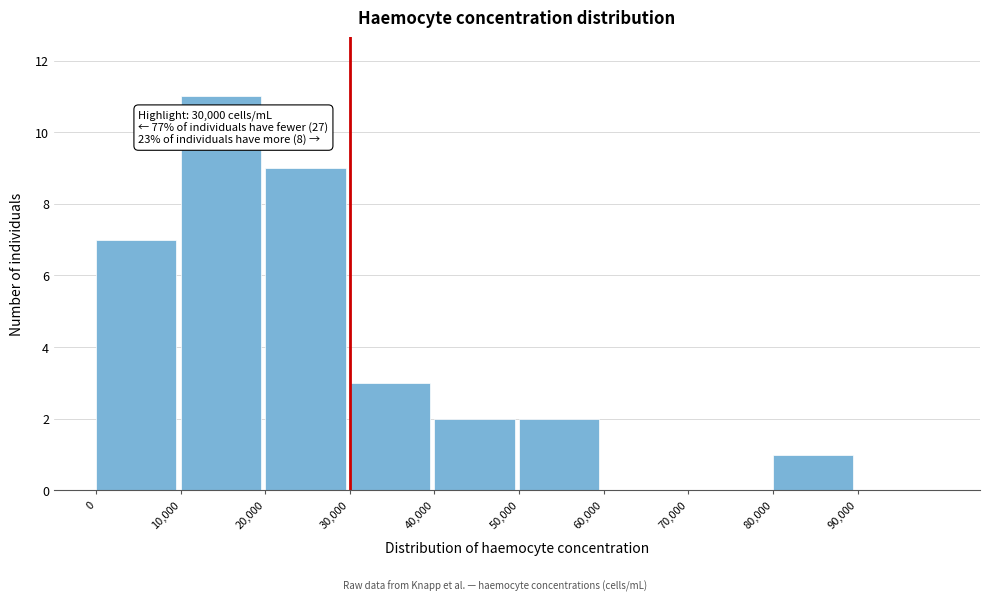

Which range on the x-axis has the tallest bar?

10000 to 20000